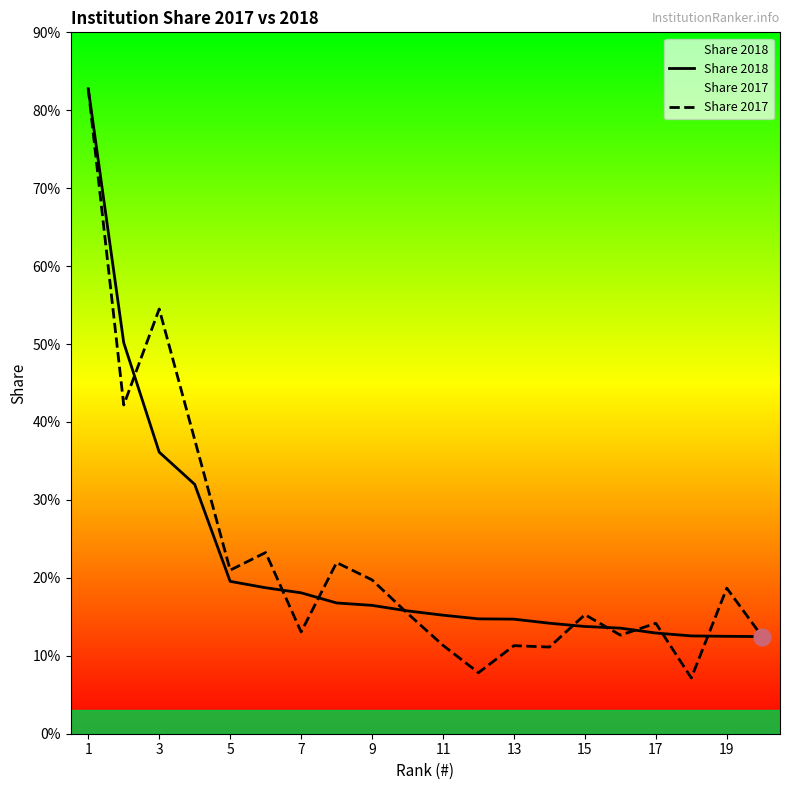

Reading left to right, transcribe all the data shown in this chart.

Share 2018: 82.8	50.2	36.1	32.0	19.6	18.7	18.1	16.8	16.5	15.8	15.2	14.7	14.7	14.2	13.8	13.6	12.9	12.6	12.5	12.5
Share 2017: 82.8	42.2	54.5	37.7	21.0	23.2	13.1	22.0	19.7	15.4	11.3	7.8	11.3	11.1	15.3	12.7	14.2	7.2	18.7	12.4